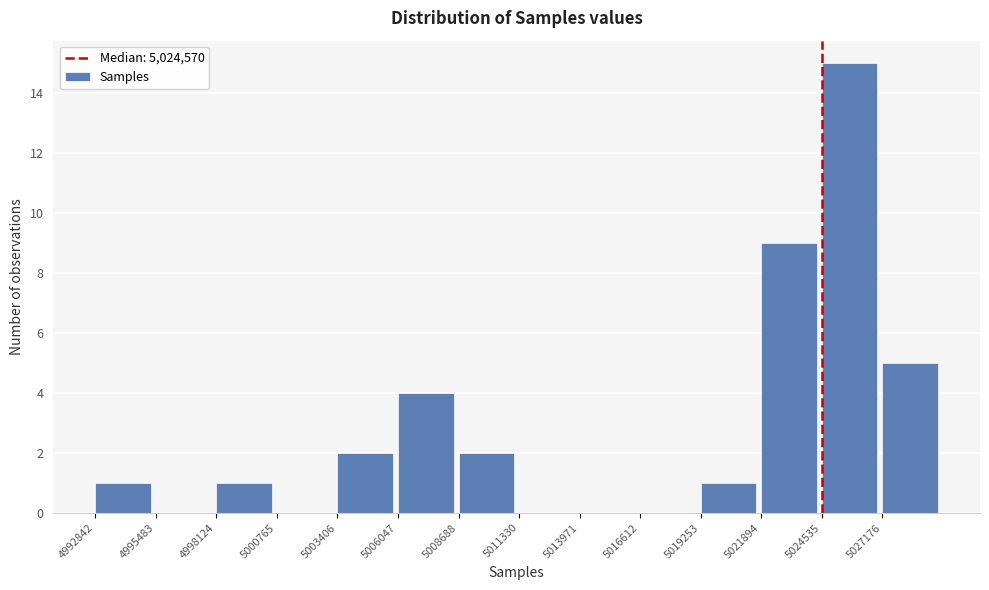

Reading left to right, transcribe this chart: for each bar, give the range it covers on the x-axis and its height. Neither the bar edges nor the heights are printed on the chart, so give them approximately, as read against the axes.

4993000 to 4995500: 1
4995500 to 4998000: 0
4998000 to 5001000: 1
5001000 to 5003500: 0
5003500 to 5006000: 2
5006000 to 5008500: 4
5008500 to 5011500: 2
5011500 to 5014000: 0
5014000 to 5016500: 0
5016500 to 5019500: 0
5019500 to 5022000: 1
5022000 to 5024500: 9
5024500 to 5027000: 15
5027000 to 5030000: 5